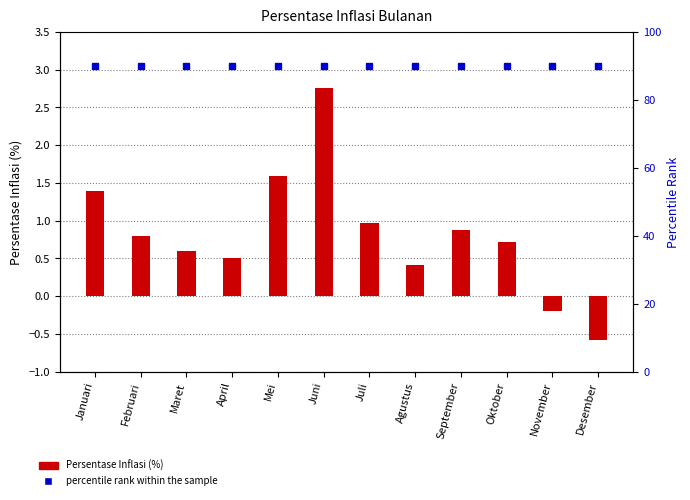

At which category is the sum across all series the highest?

Juni